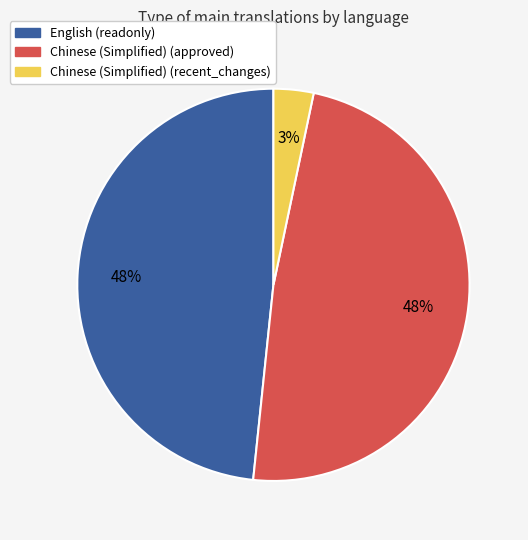

What is the smallest slice in the pie chart?

Chinese (Simplified) (recent_changes)